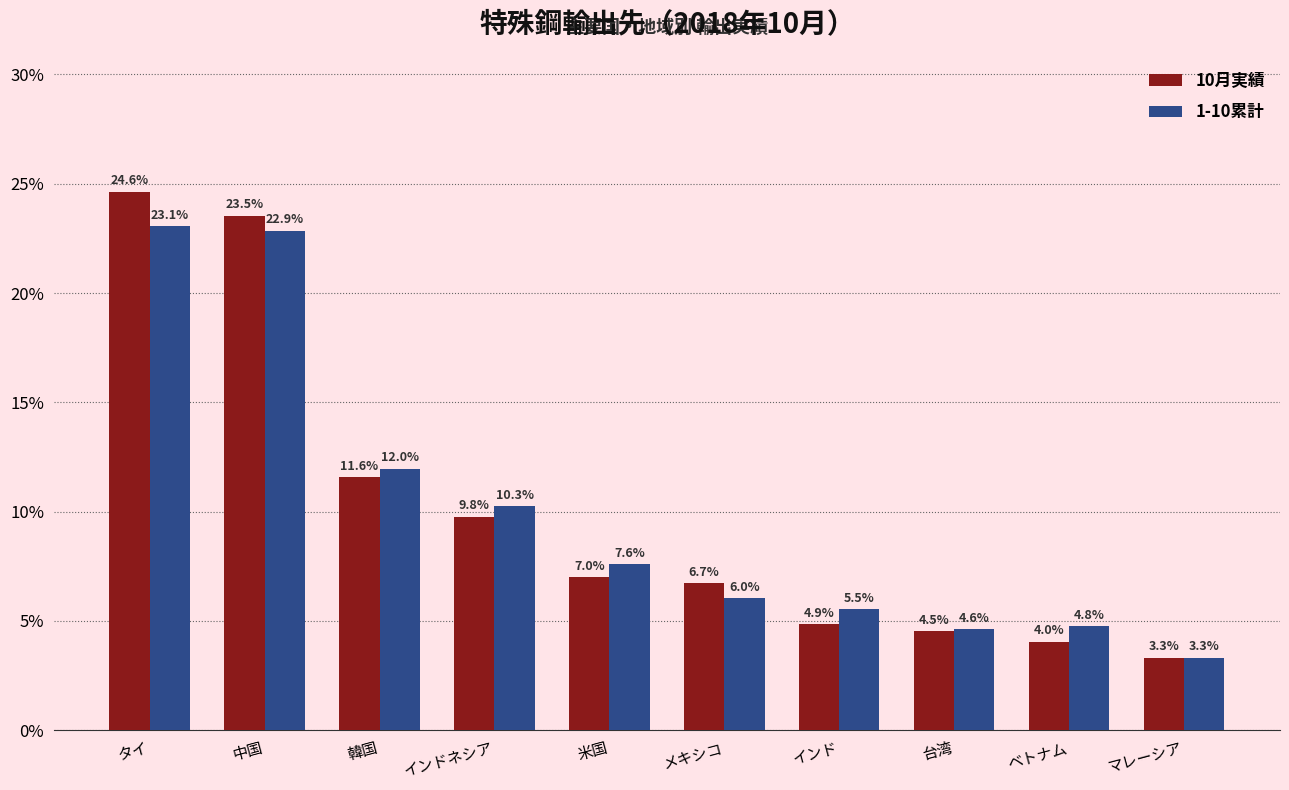

Is it true that 1-10累計 equals 12.8 at 米国?

False